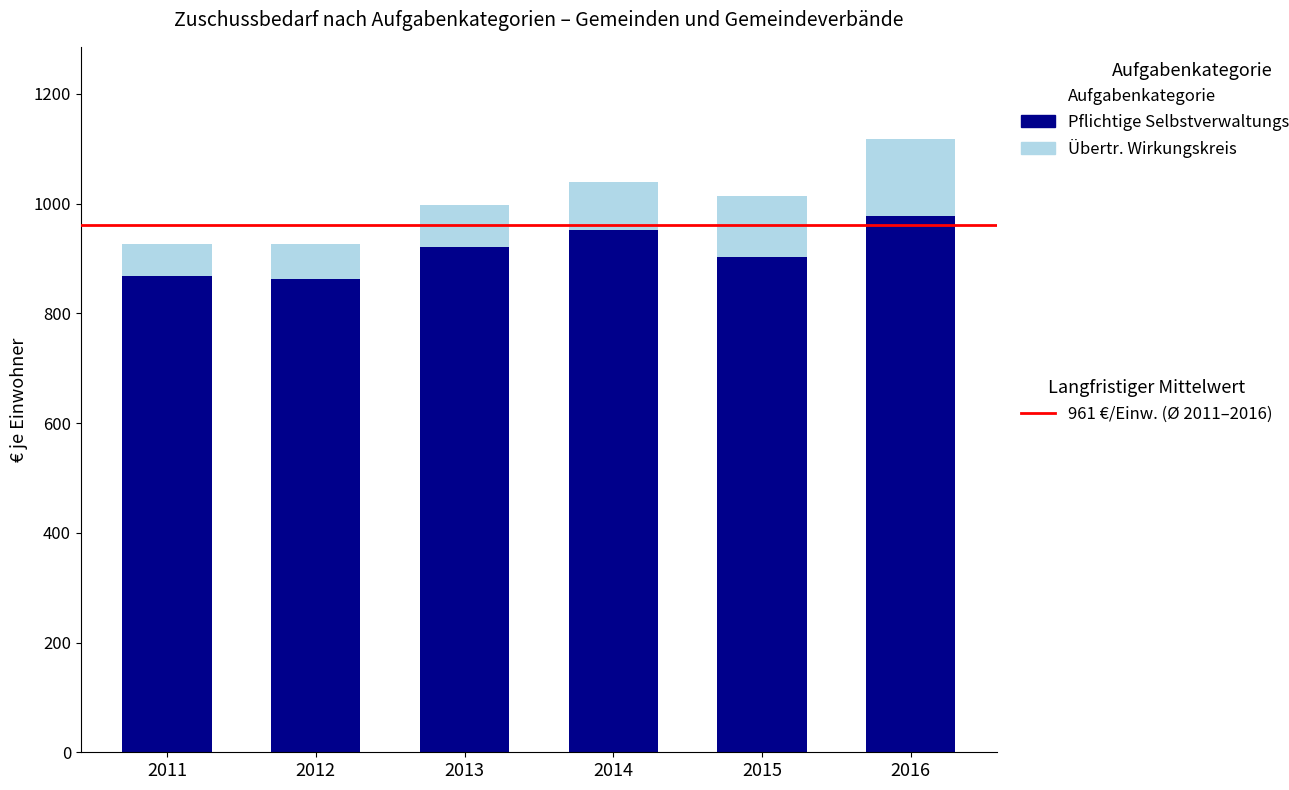

How many bars are there in total?

6